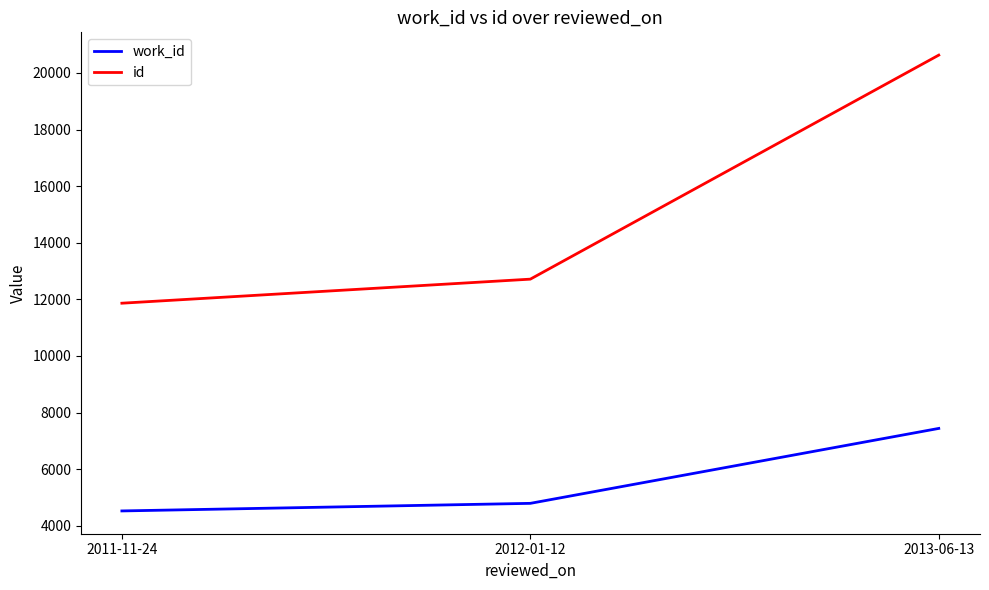

Count the number of categories in the chart.

3